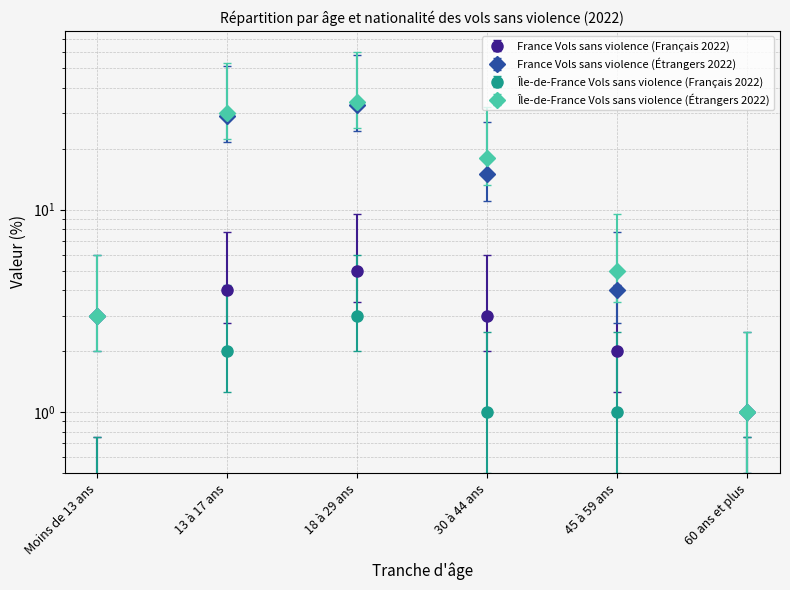

True or false: France Vols sans violence (Étrangers 2022) has a value of 33.0 at 18 à 29 ans.

True